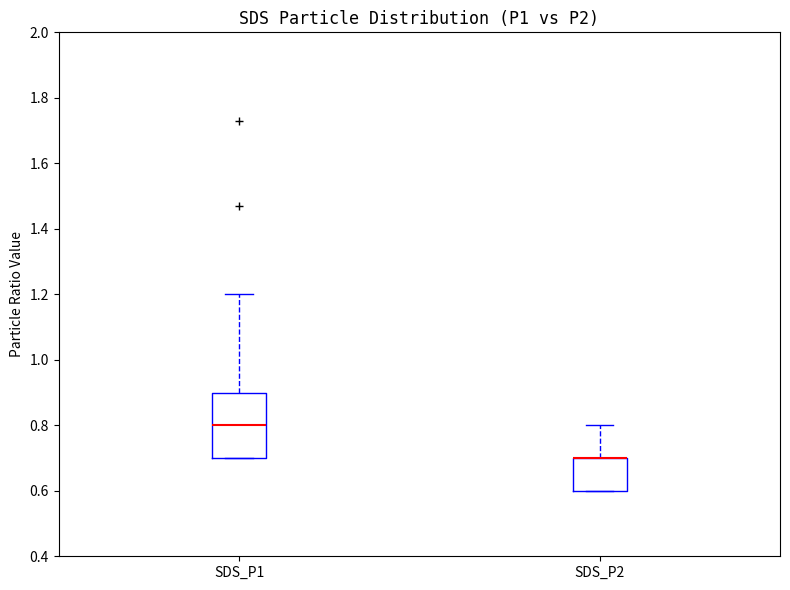

Reading left to right, read every box against the y-axis: the position of its median line, the range the box covers, and the ends of its whiskers. The values are not printed on the chart, so give them approximately, as read against the axis.

SDS_P1: median 0.8, box 0.7 to 0.9, whiskers 0.7 to 1.2
SDS_P2: median 0.7 (drawn on the box's upper edge), box 0.6 to 0.7, whiskers 0.6 to 0.8